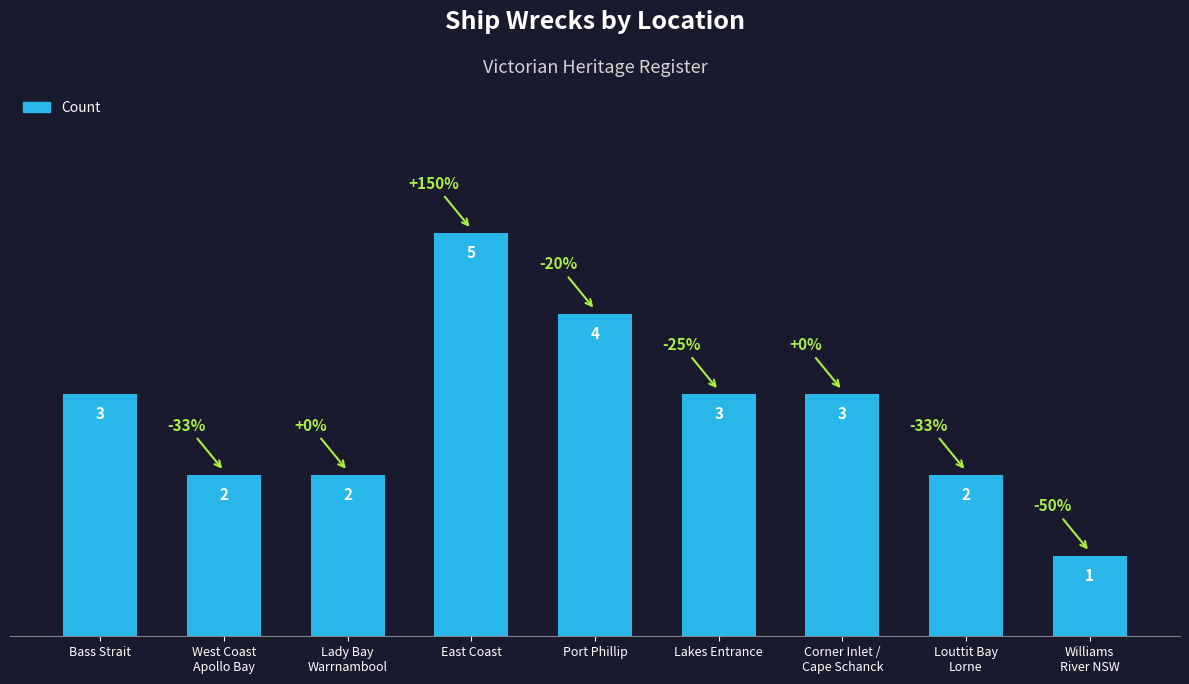

Approximately how many times larger is the value at Louttit Bay
Lorne compared to Lakes Entrance?

0.7